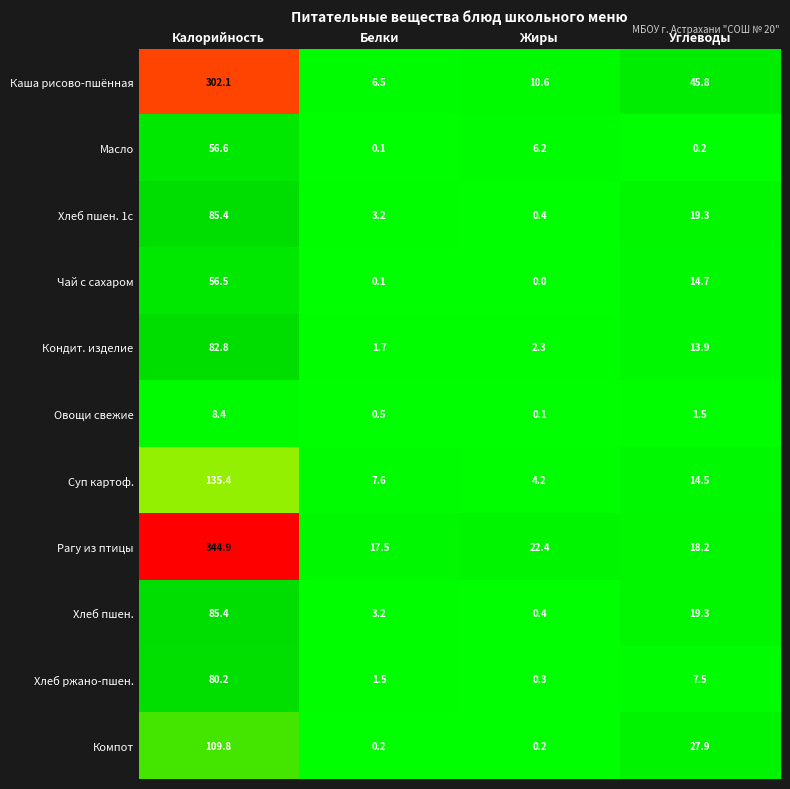

List the labels in order of Чай с сахаром value, largest first.

Калорийность, Углеводы, Белки, Жиры